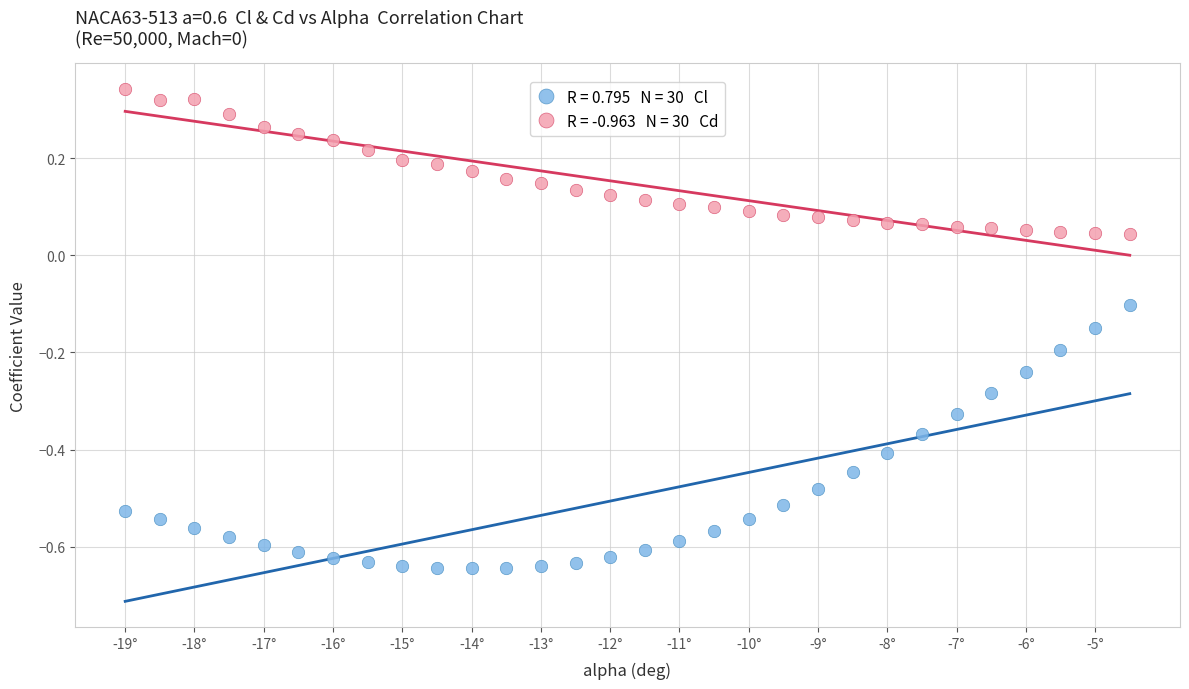

Across all data points, what is the range of X values (max minus min)?

14.5